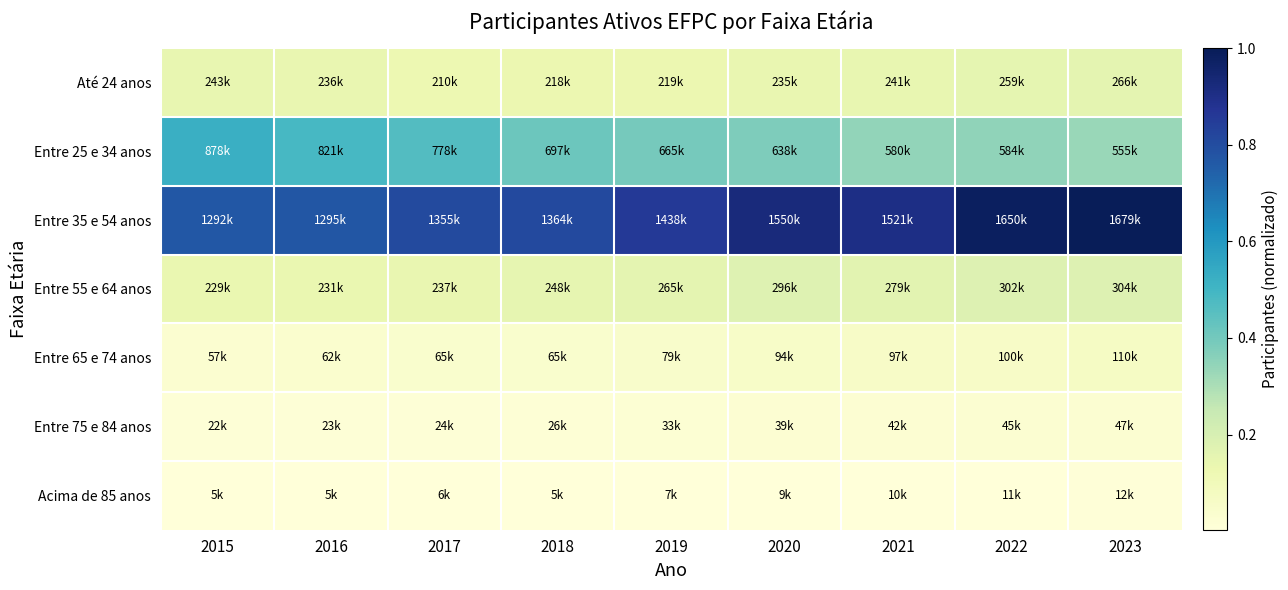

Reading left to right, what are all the values shown in this chart?

Até 24 anos: 2015=0.1	2016=0.1	2017=0.1	2018=0.1	2019=0.1	2020=0.1	2021=0.1	2022=0.2	2023=0.2
Entre 25 e 34 anos: 2015=0.5	2016=0.5	2017=0.5	2018=0.4	2019=0.4	2020=0.4	2021=0.3	2022=0.3	2023=0.3
Entre 35 e 54 anos: 2015=0.8	2016=0.8	2017=0.8	2018=0.8	2019=0.9	2020=0.9	2021=0.9	2022=1.0	2023=1.0
Entre 55 e 64 anos: 2015=0.1	2016=0.1	2017=0.1	2018=0.1	2019=0.2	2020=0.2	2021=0.2	2022=0.2	2023=0.2
Entre 65 e 74 anos: 2015=0.0	2016=0.0	2017=0.0	2018=0.0	2019=0.0	2020=0.1	2021=0.1	2022=0.1	2023=0.1
Entre 75 e 84 anos: 2015=0.0	2016=0.0	2017=0.0	2018=0.0	2019=0.0	2020=0.0	2021=0.0	2022=0.0	2023=0.0
Acima de 85 anos: 2015=0.0	2016=0.0	2017=0.0	2018=0.0	2019=0.0	2020=0.0	2021=0.0	2022=0.0	2023=0.0